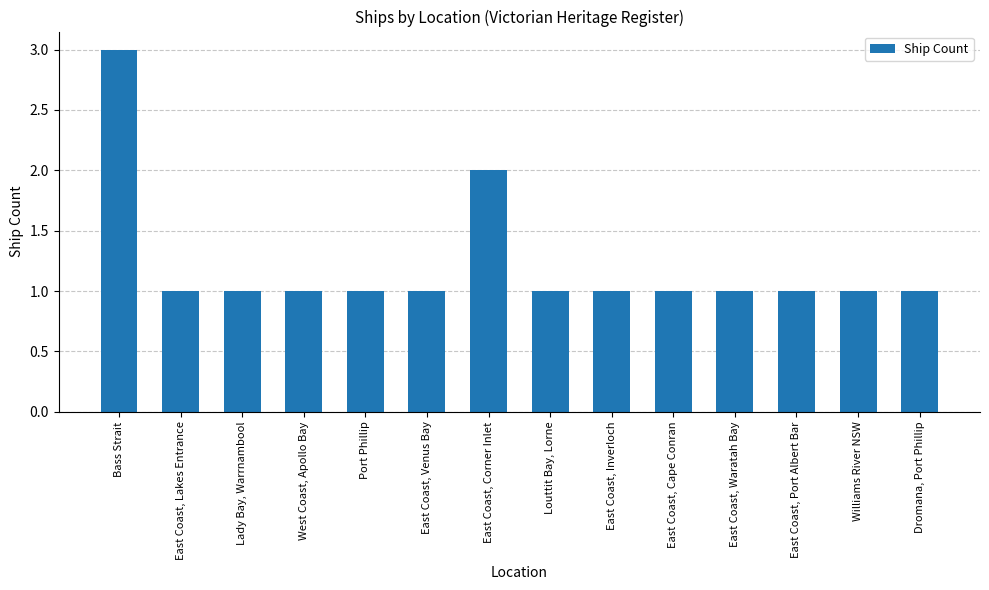

Count the values in the range 1 to 2.

13